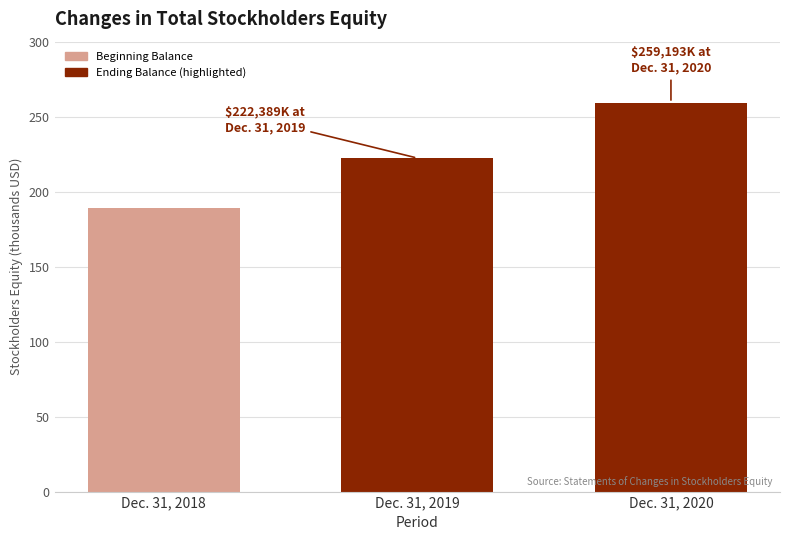

Does the chart contain any negative values?

No